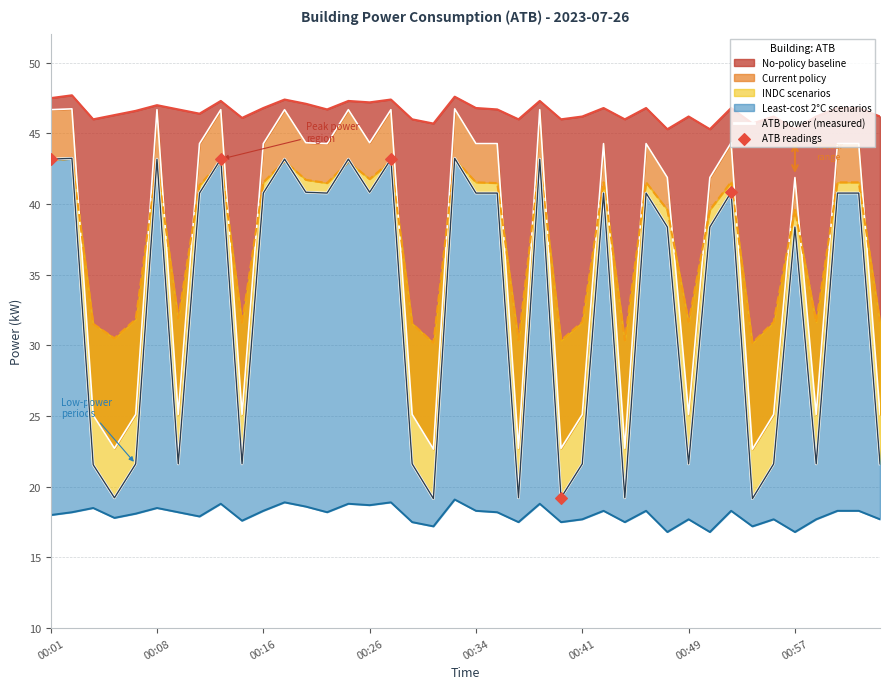

What is the change in value from 00:03 to 00:39?

-0.1